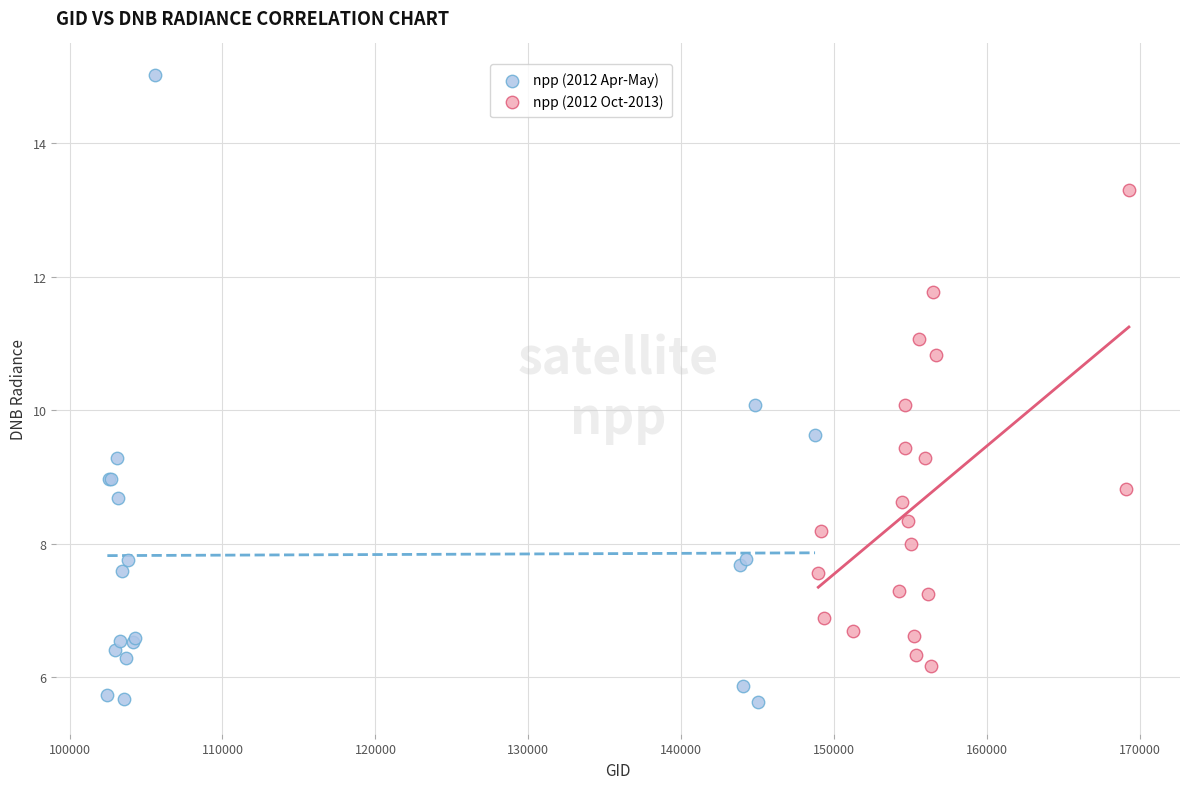

Which series contains the lowest Y value?

npp (2012 Apr-May)